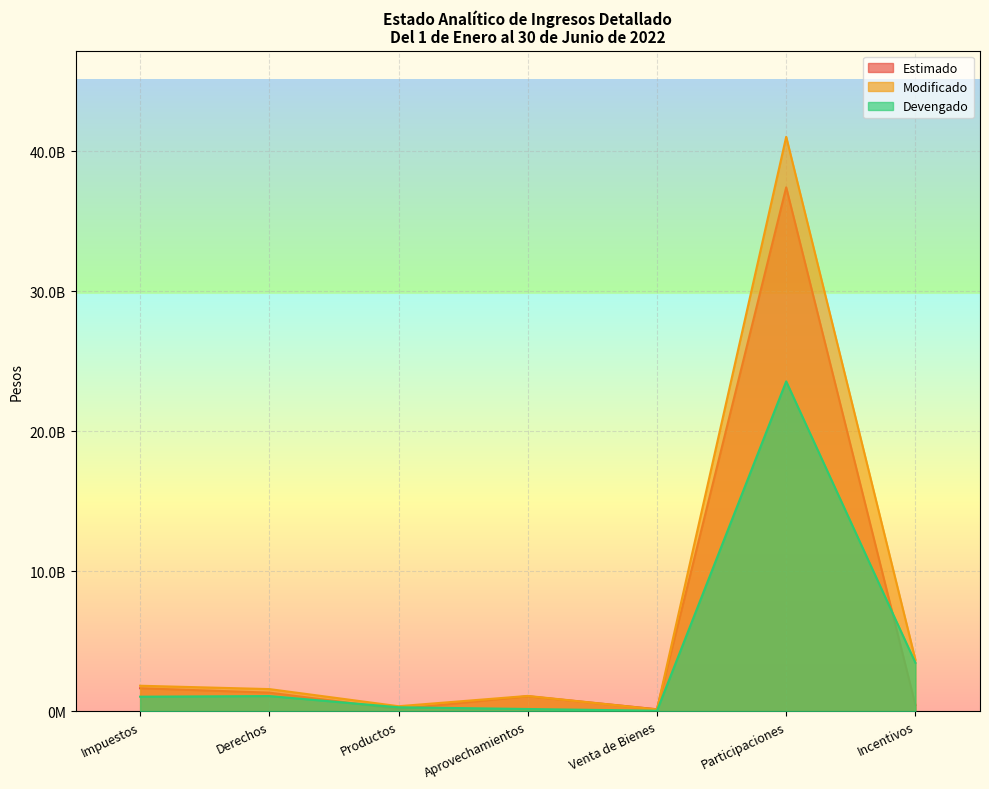

Where do Modificado and Estimado first cross each other?

Aprovechamientos and Venta de Bienes